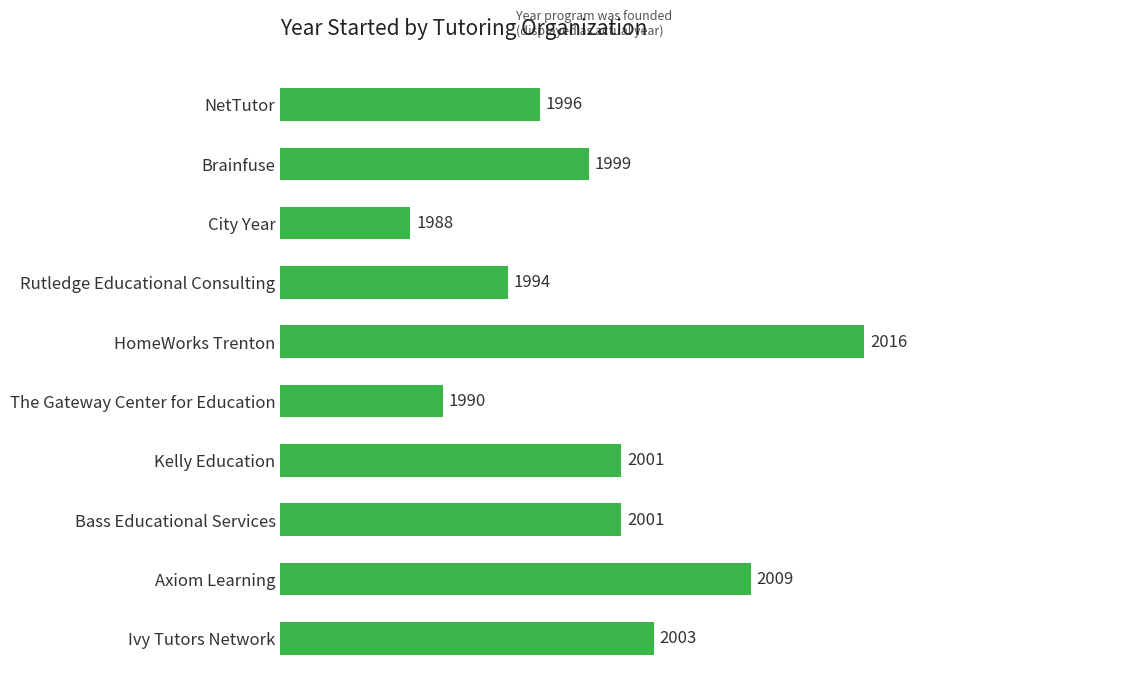

Does the chart contain any negative values?

No